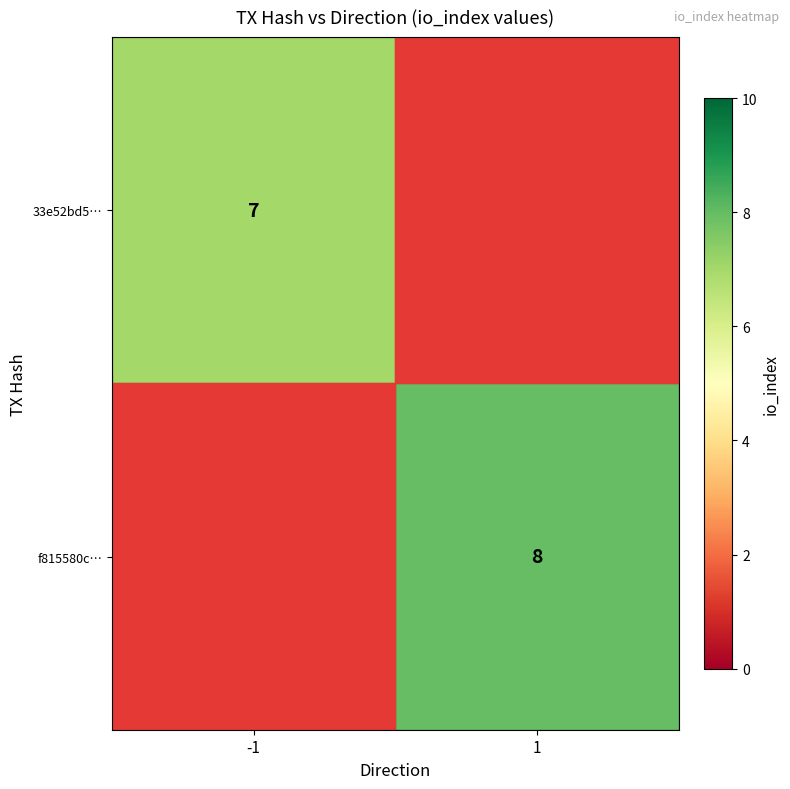

Is the value of f815580c… at 1 greater than the value of 33e52bd5… at -1?

Yes